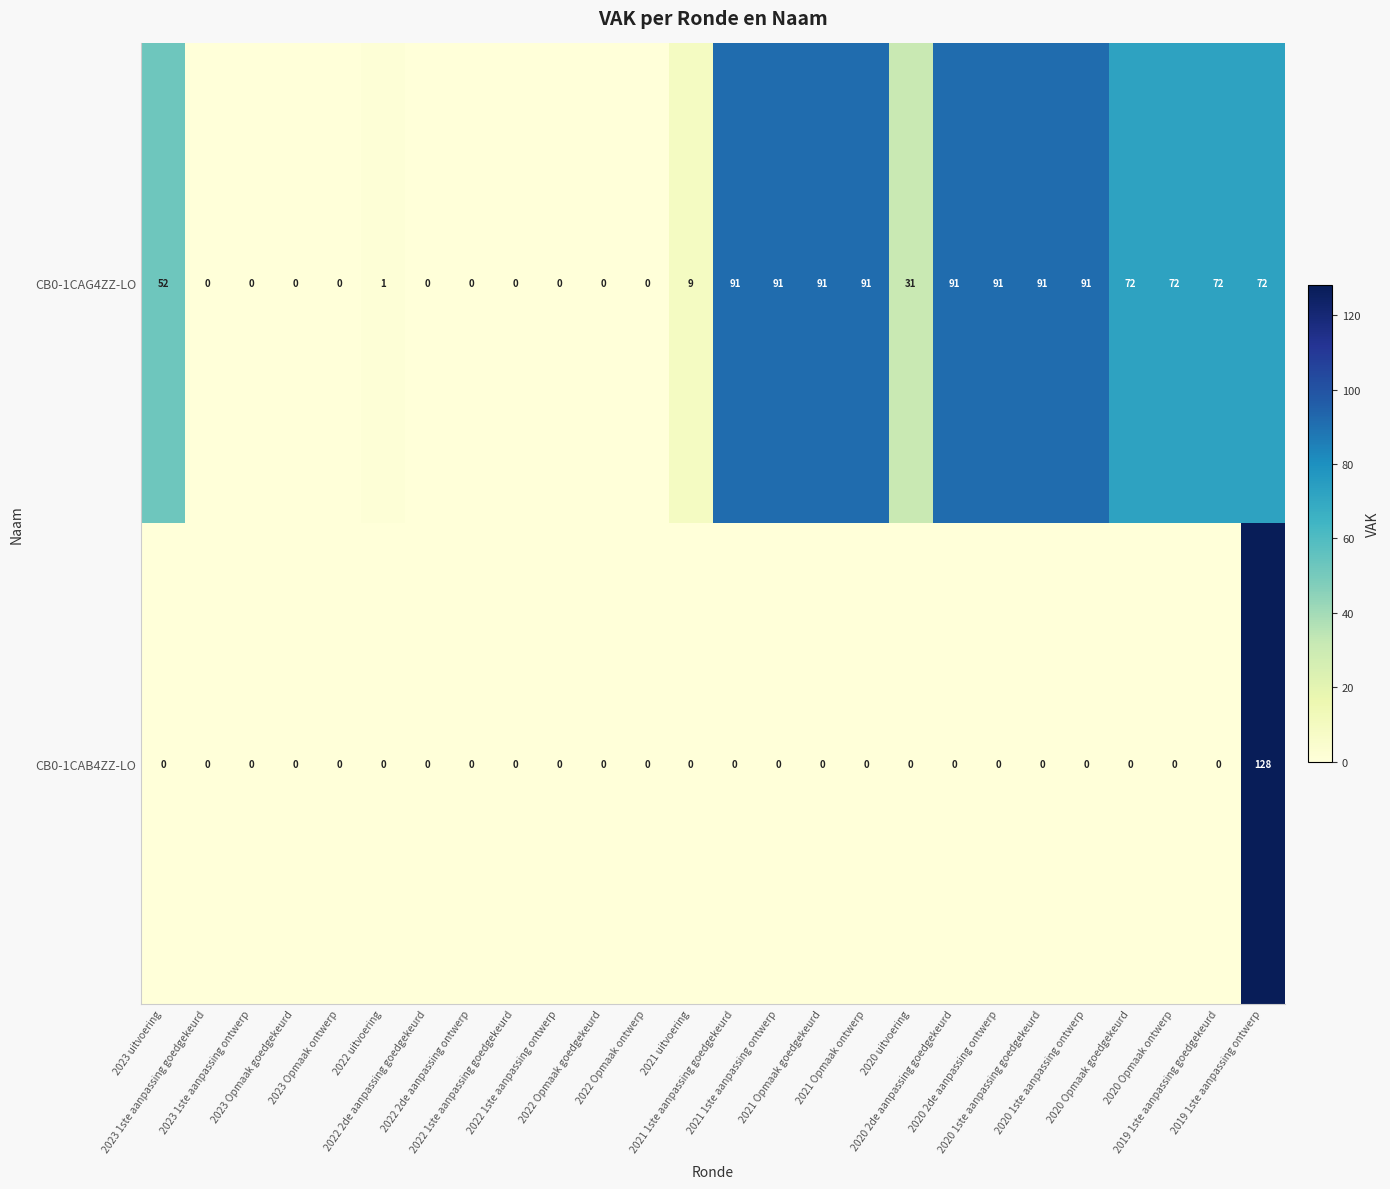

What is the difference between the maximum and minimum values in the CB0-1CAB4ZZ-LO series?

128